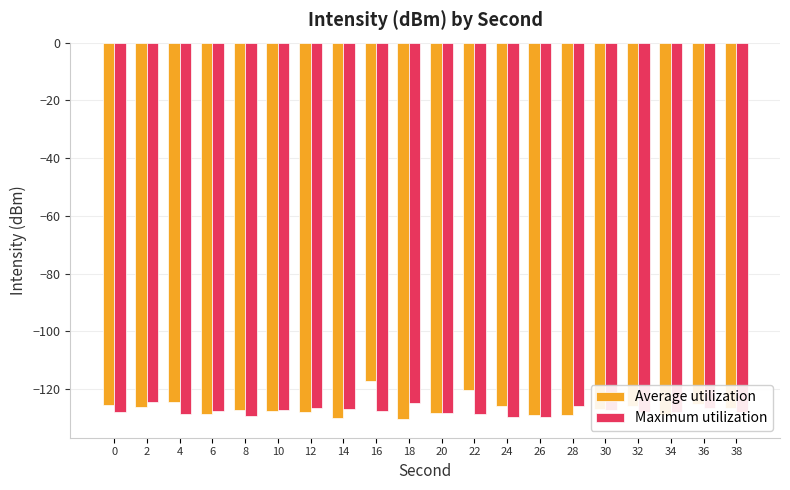

Is the value of Average utilization at 16 greater than the value of Maximum utilization at 20?

Yes